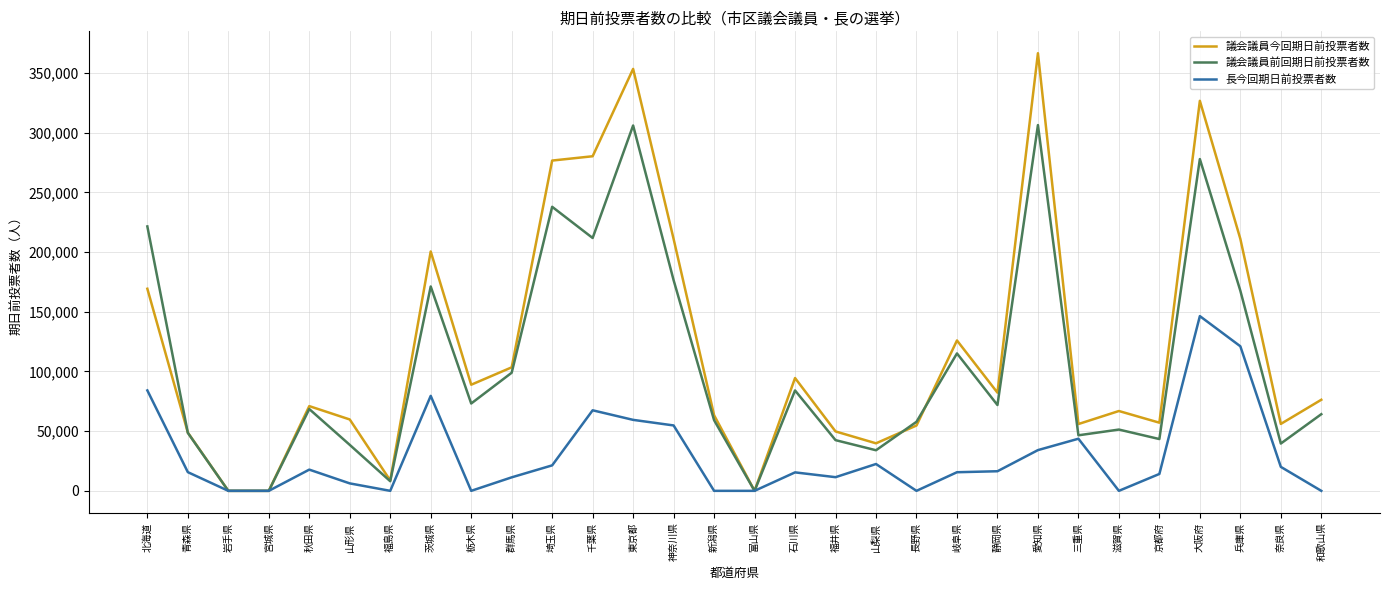

What value does the 議会議員前回期日前投票者数 series have at 東京都?

306110